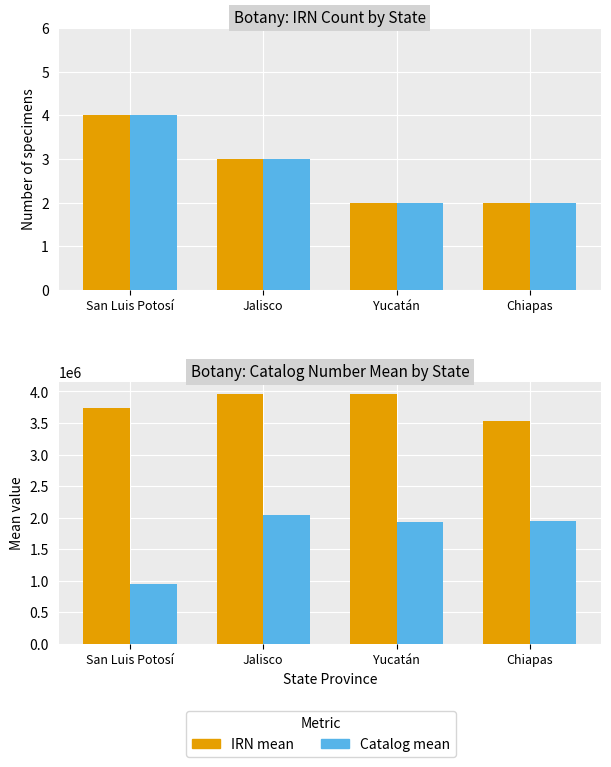

Is it true that Catalog count equals 2 at Chiapas?

True